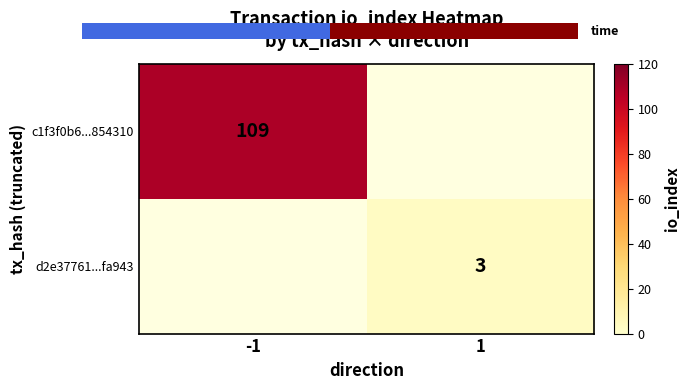

How many data points does each series have?

2